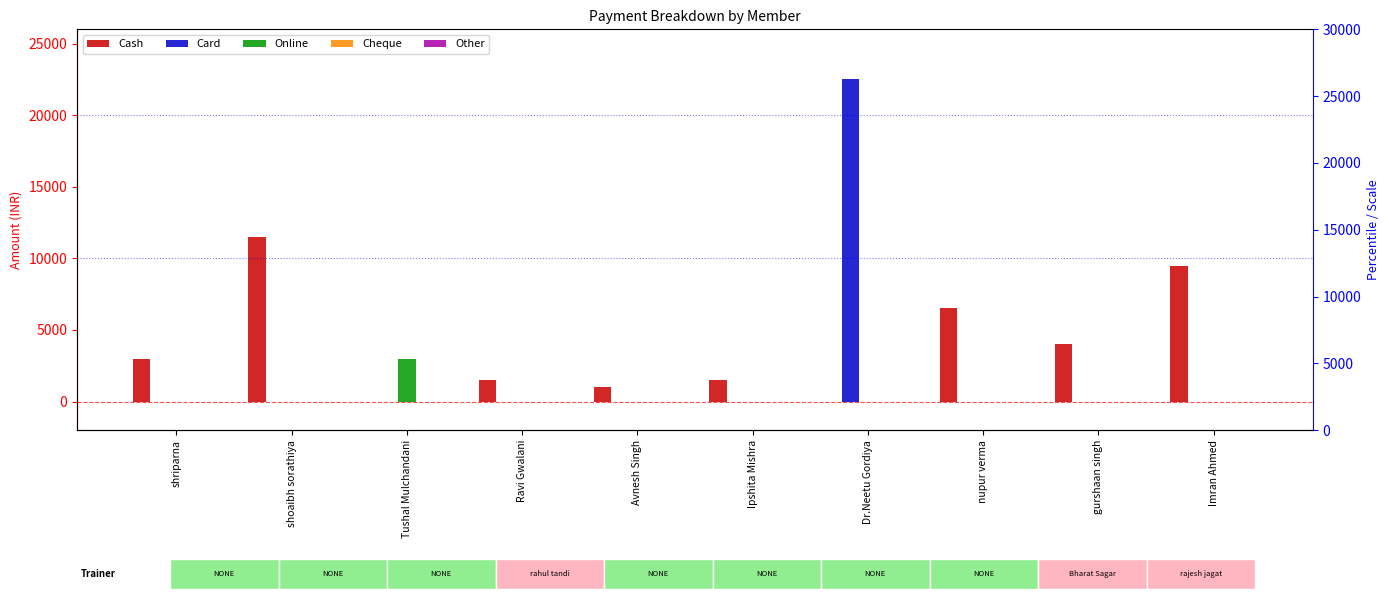

Which category has the lowest value across all series?

Tushal Mulchandani